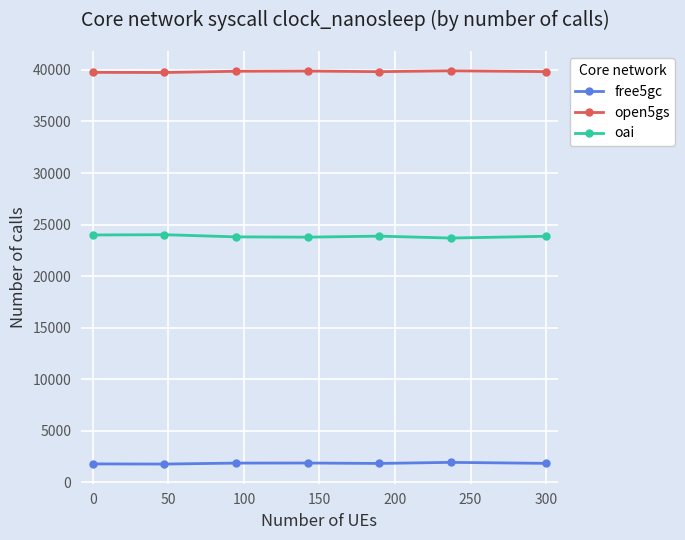

True or false: oai and free5gc cross at least once.

False